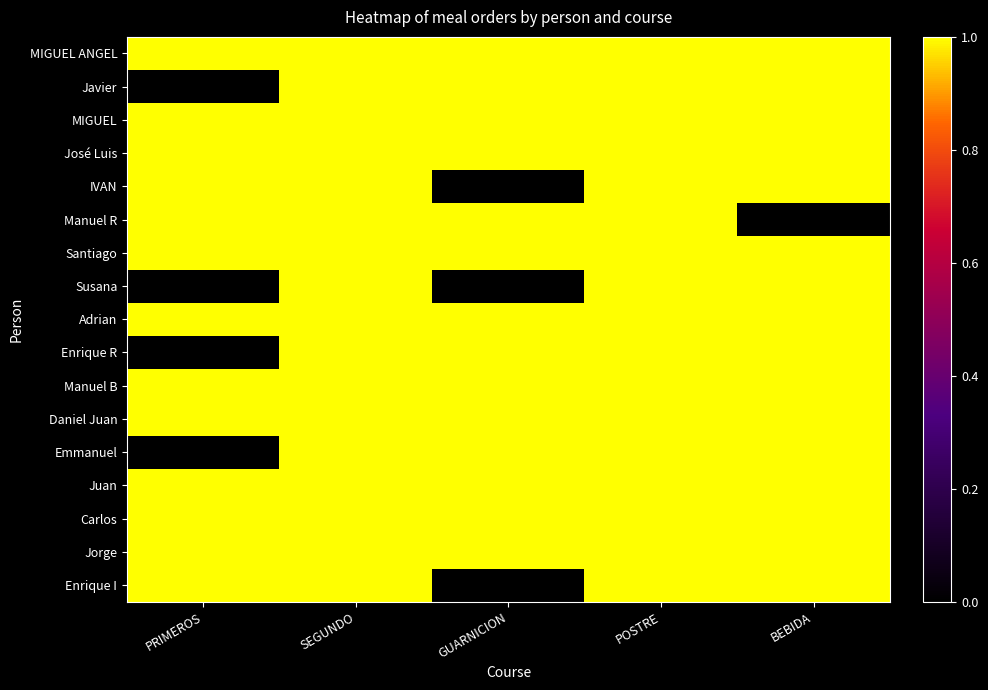

Reading left to right, transcribe all the data shown in this chart.

MIGUEL ANGEL: PRIMEROS=1	SEGUNDO=1	GUARNICION=1	POSTRE=1	BEBIDA=1
Javier: PRIMEROS=0	SEGUNDO=1	GUARNICION=1	POSTRE=1	BEBIDA=1
MIGUEL: PRIMEROS=1	SEGUNDO=1	GUARNICION=1	POSTRE=1	BEBIDA=1
José Luis: PRIMEROS=1	SEGUNDO=1	GUARNICION=1	POSTRE=1	BEBIDA=1
IVAN: PRIMEROS=1	SEGUNDO=1	GUARNICION=0	POSTRE=1	BEBIDA=1
Manuel R: PRIMEROS=1	SEGUNDO=1	GUARNICION=1	POSTRE=1	BEBIDA=0
Santiago: PRIMEROS=1	SEGUNDO=1	GUARNICION=1	POSTRE=1	BEBIDA=1
Susana: PRIMEROS=0	SEGUNDO=1	GUARNICION=0	POSTRE=1	BEBIDA=1
Adrian: PRIMEROS=1	SEGUNDO=1	GUARNICION=1	POSTRE=1	BEBIDA=1
Enrique R: PRIMEROS=0	SEGUNDO=1	GUARNICION=1	POSTRE=1	BEBIDA=1
Manuel B: PRIMEROS=1	SEGUNDO=1	GUARNICION=1	POSTRE=1	BEBIDA=1
Daniel Juan: PRIMEROS=1	SEGUNDO=1	GUARNICION=1	POSTRE=1	BEBIDA=1
Emmanuel: PRIMEROS=0	SEGUNDO=1	GUARNICION=1	POSTRE=1	BEBIDA=1
Juan: PRIMEROS=1	SEGUNDO=1	GUARNICION=1	POSTRE=1	BEBIDA=1
Carlos: PRIMEROS=1	SEGUNDO=1	GUARNICION=1	POSTRE=1	BEBIDA=1
Jorge: PRIMEROS=1	SEGUNDO=1	GUARNICION=1	POSTRE=1	BEBIDA=1
Enrique I: PRIMEROS=1	SEGUNDO=1	GUARNICION=0	POSTRE=1	BEBIDA=1